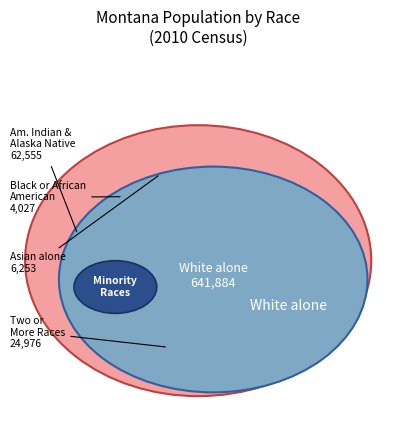

Do Some Other Race alone and American Indian and Alaska Native together represent more than half of the pie?

No